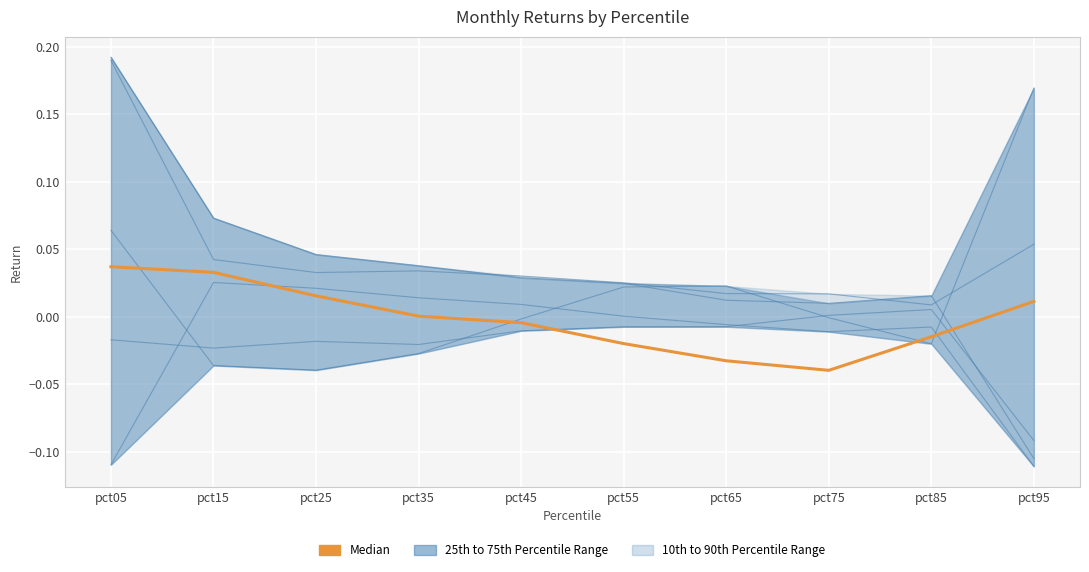

How many interior local valleys does the Jan series have?

2